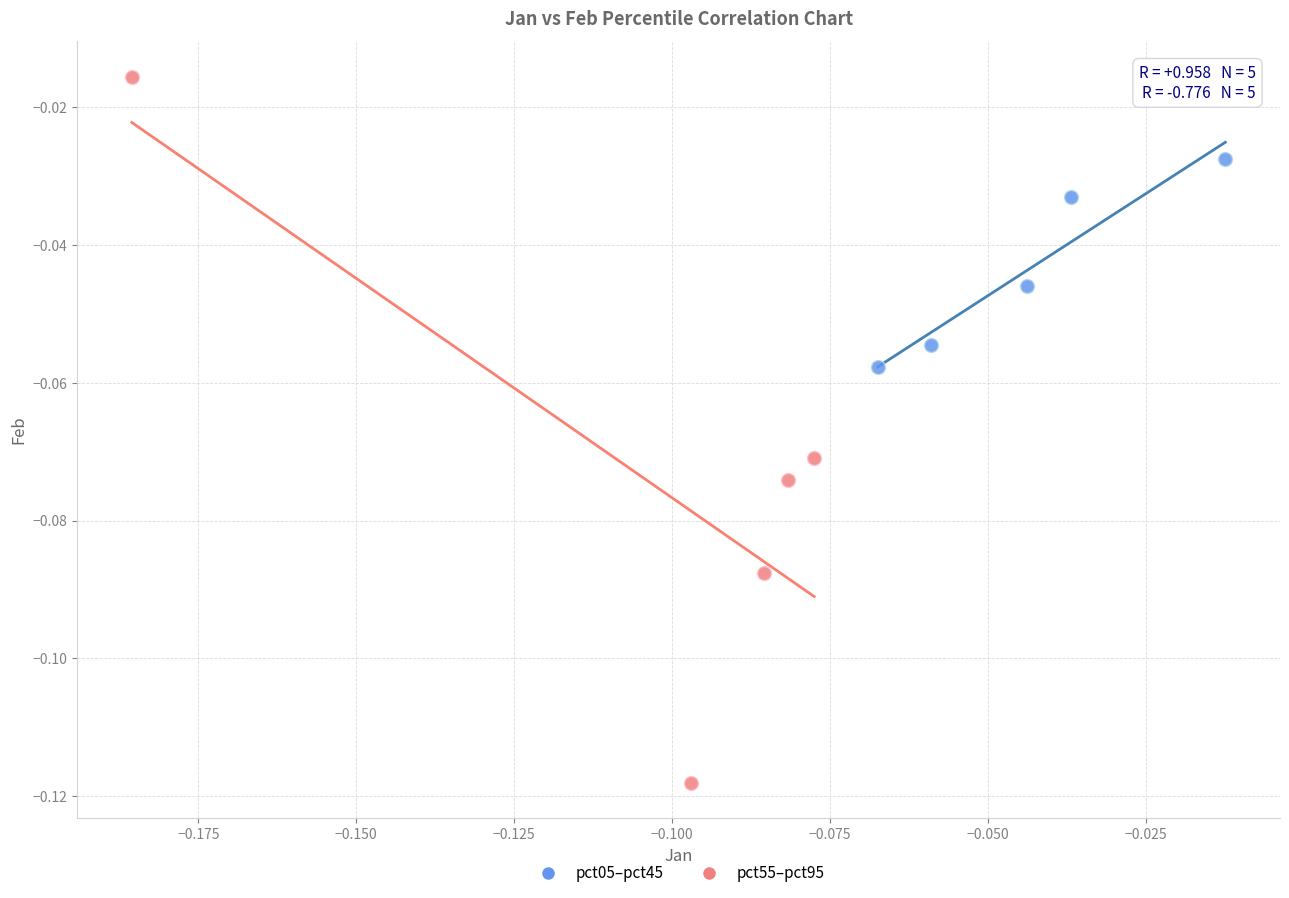

Which series reaches the maximum Y coordinate?

pct55–pct95